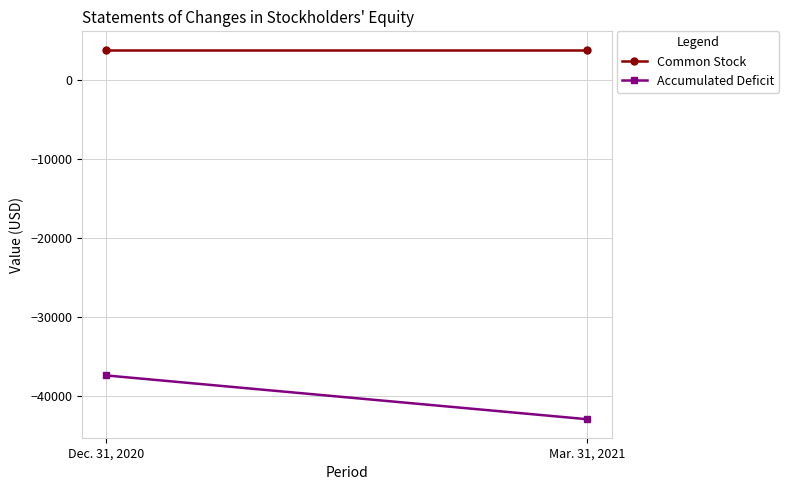

What is the difference between the maximum and minimum values in the Accumulated Deficit series?

5552